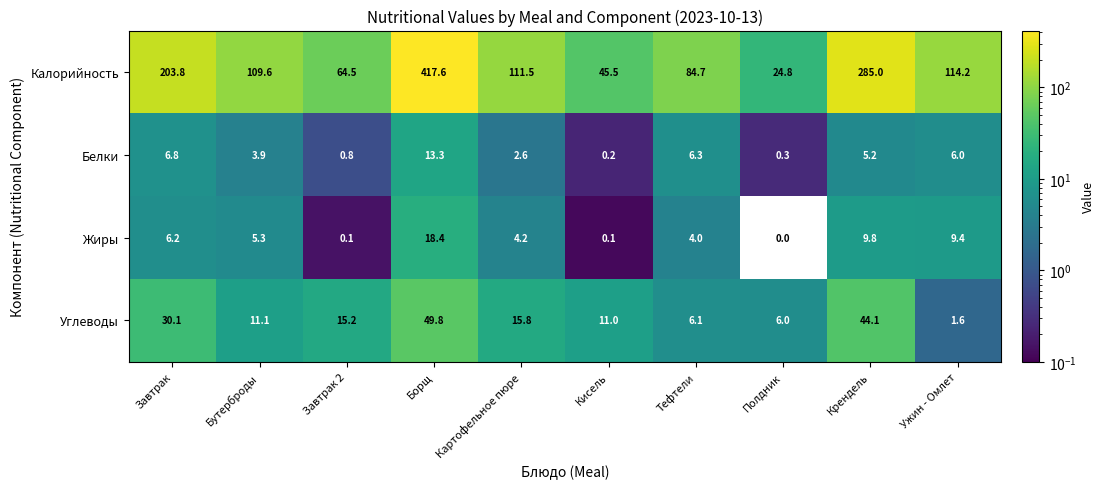

Which series has the largest total across all categories?

Калорийность